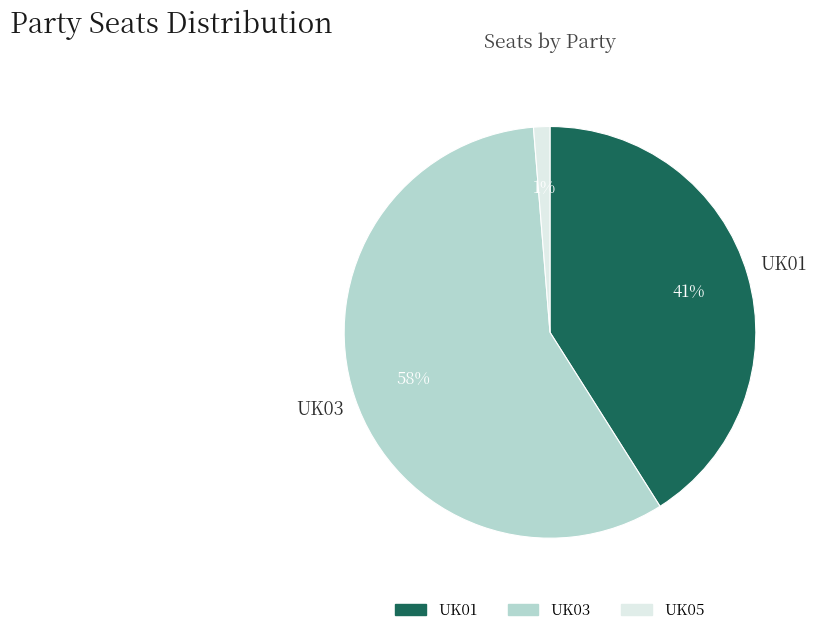

Rank the categories by value from highest to lowest.

UK03, UK01, UK05